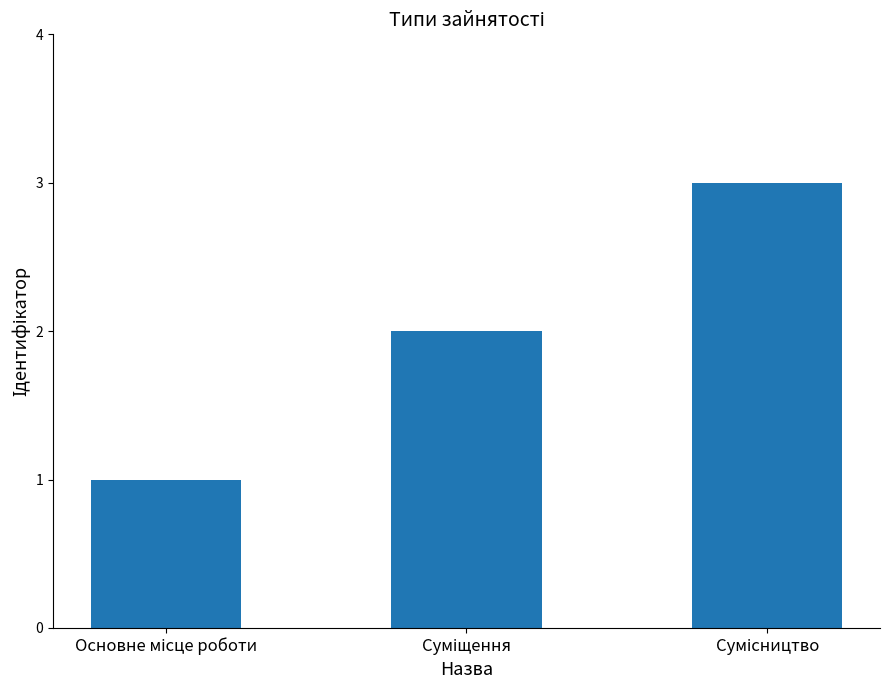

What is the sum of all values?

6